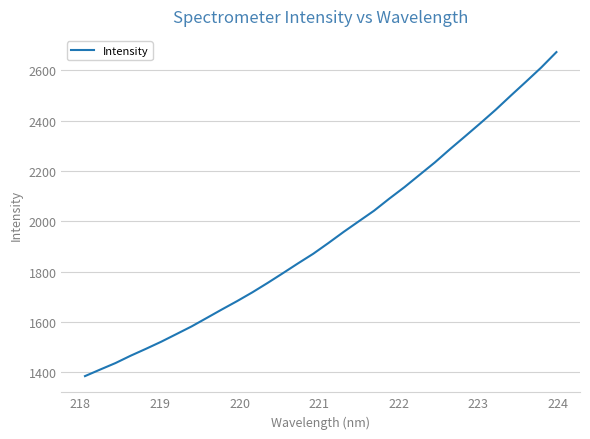

What is the sum of all values?

62111.3